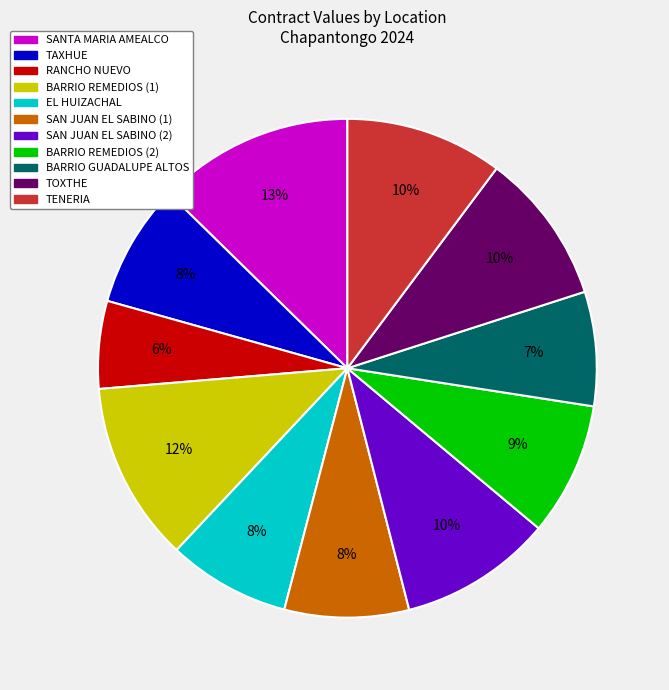

To the nearest percent, what is the difference between the largest and smallest slice percentages?

7%